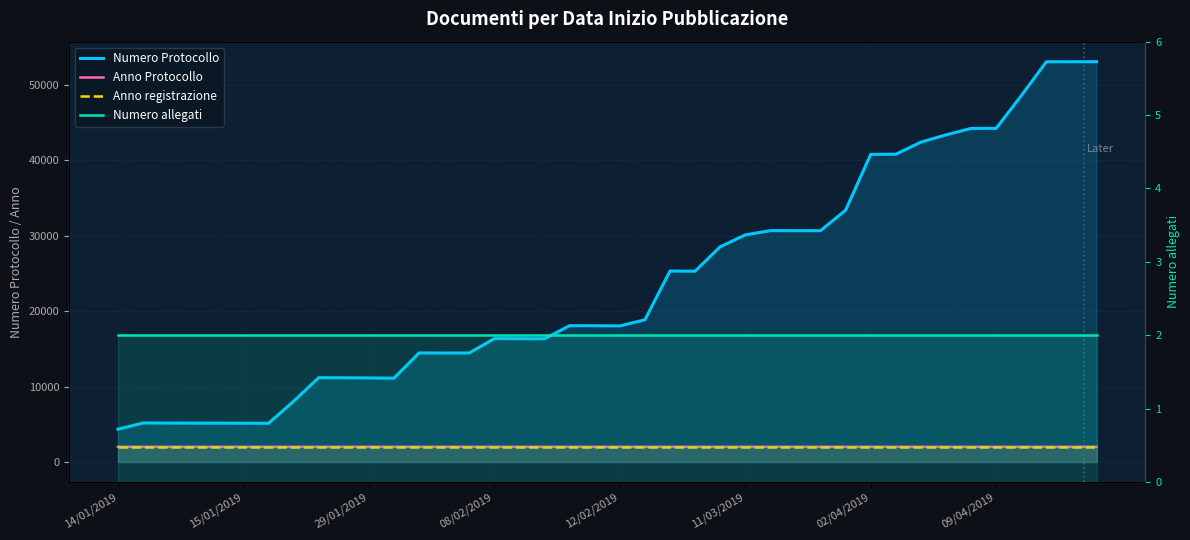

True or false: Anno Protocollo and Anno registrazione cross at least once.

False